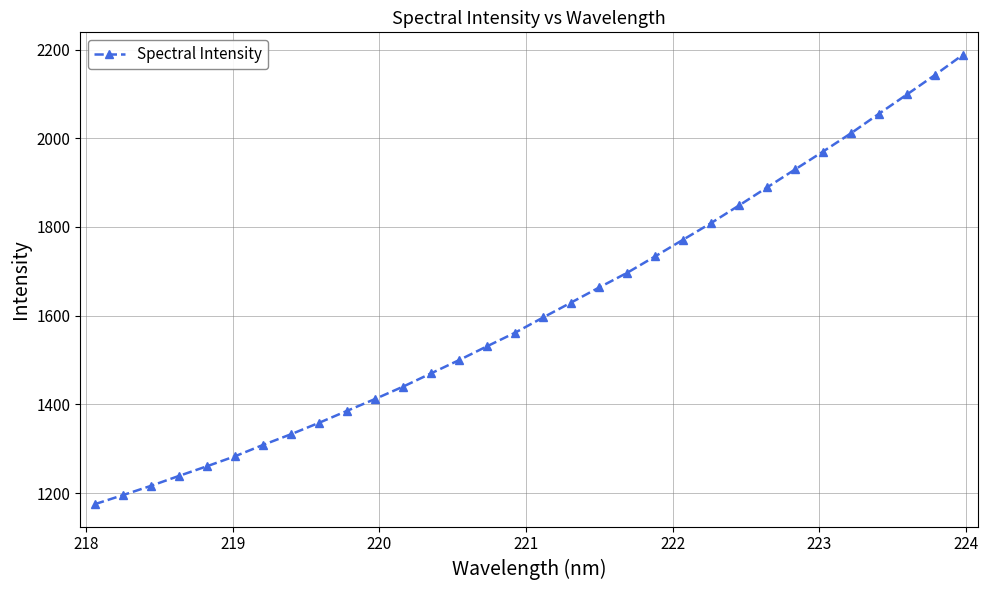

How many data points does each series have?

32